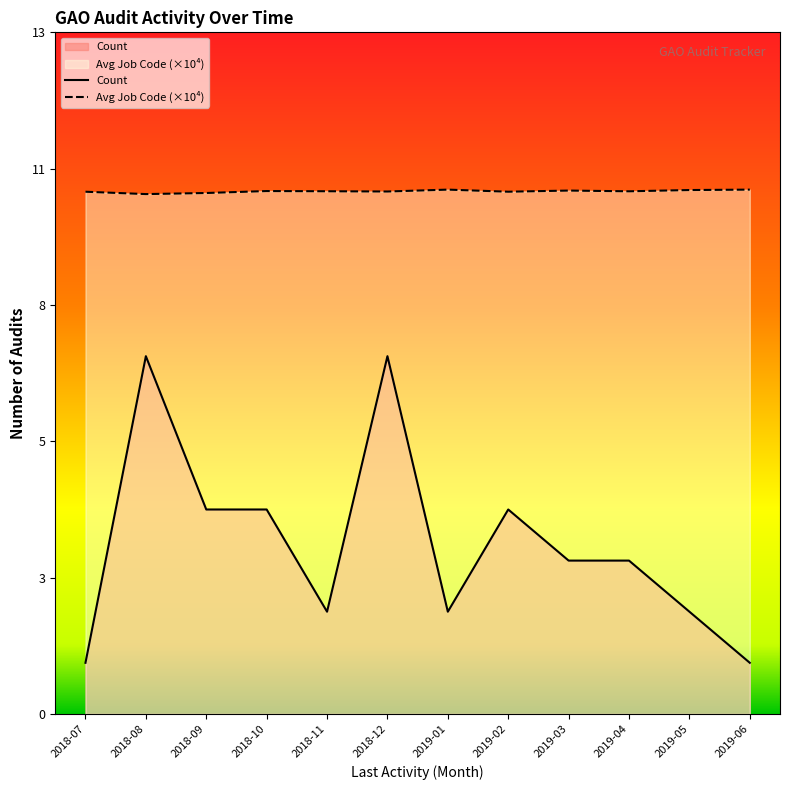

Which series changed the most between 2018-09 and 2019-03?

Count